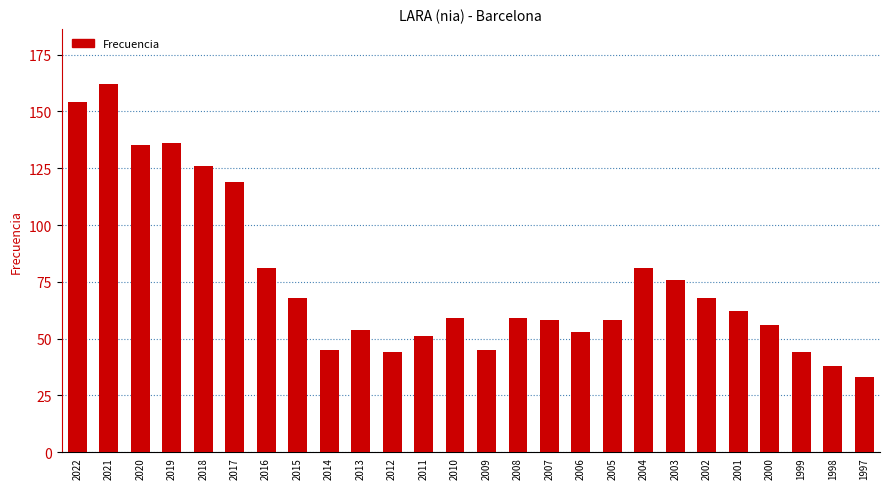

Reading right to left, what are all the values shown in this chart?

1997=33	1998=38	1999=44	2000=56	2001=62	2002=68	2003=76	2004=81	2005=58	2006=53	2007=58	2008=59	2009=45	2010=59	2011=51	2012=44	2013=54	2014=45	2015=68	2016=81	2017=119	2018=126	2019=136	2020=135	2021=162	2022=154